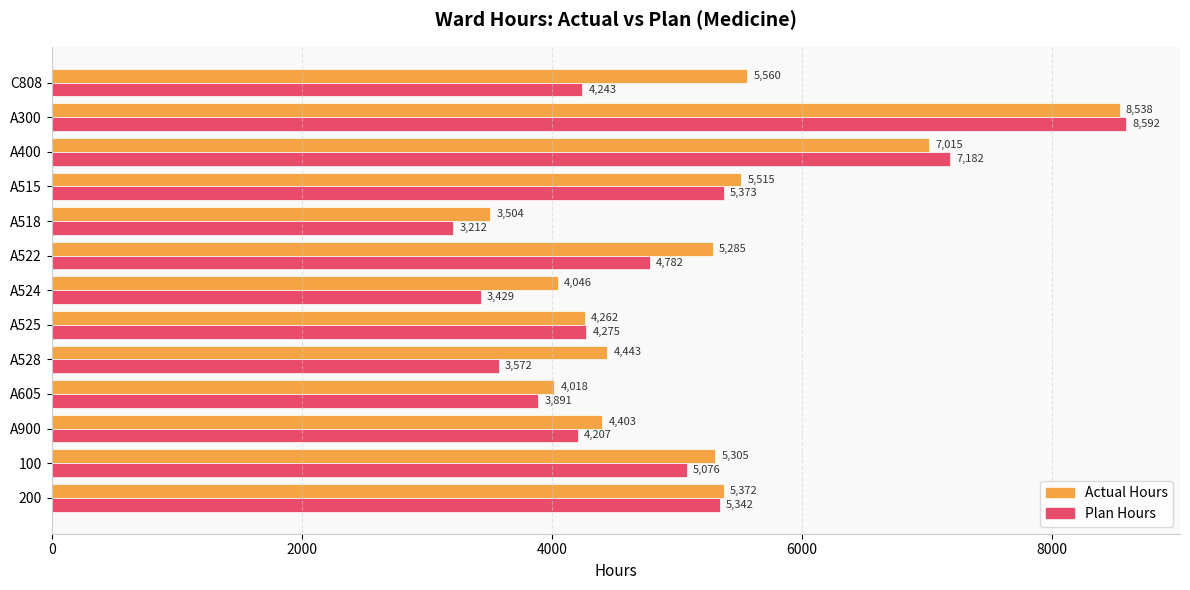

Which series has the largest range (max minus min)?

Plan Hours